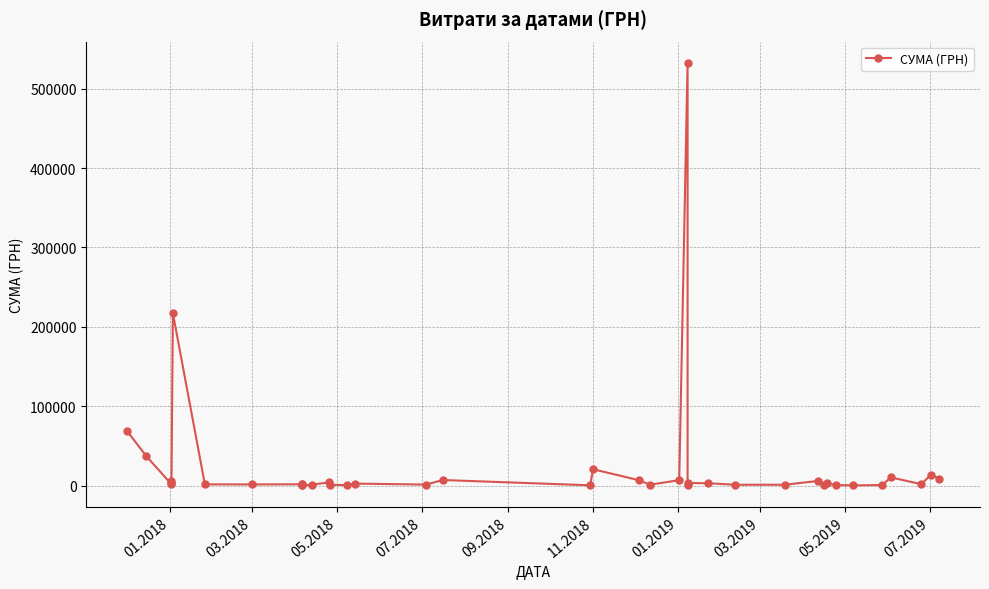

What is the difference between the second highest and second lowest values?

217089.7